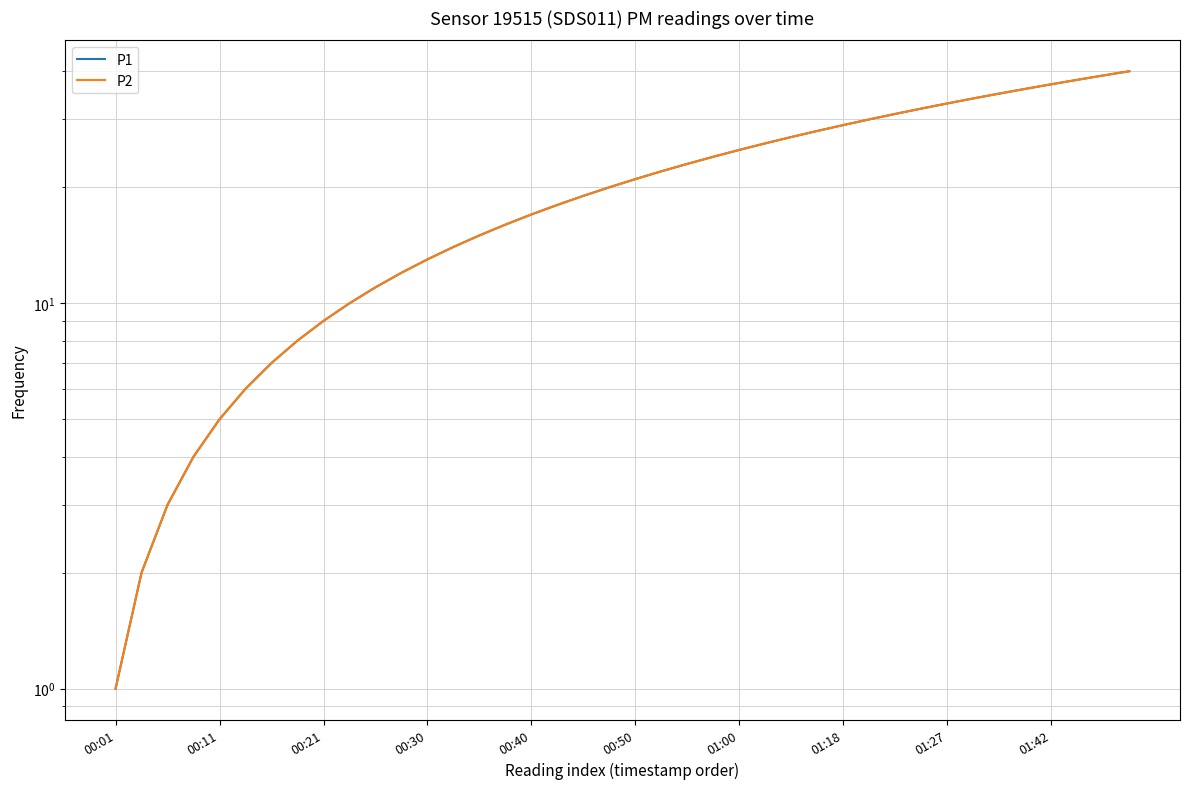

Between 26 and 29, which series saw the biggest shift?

P1